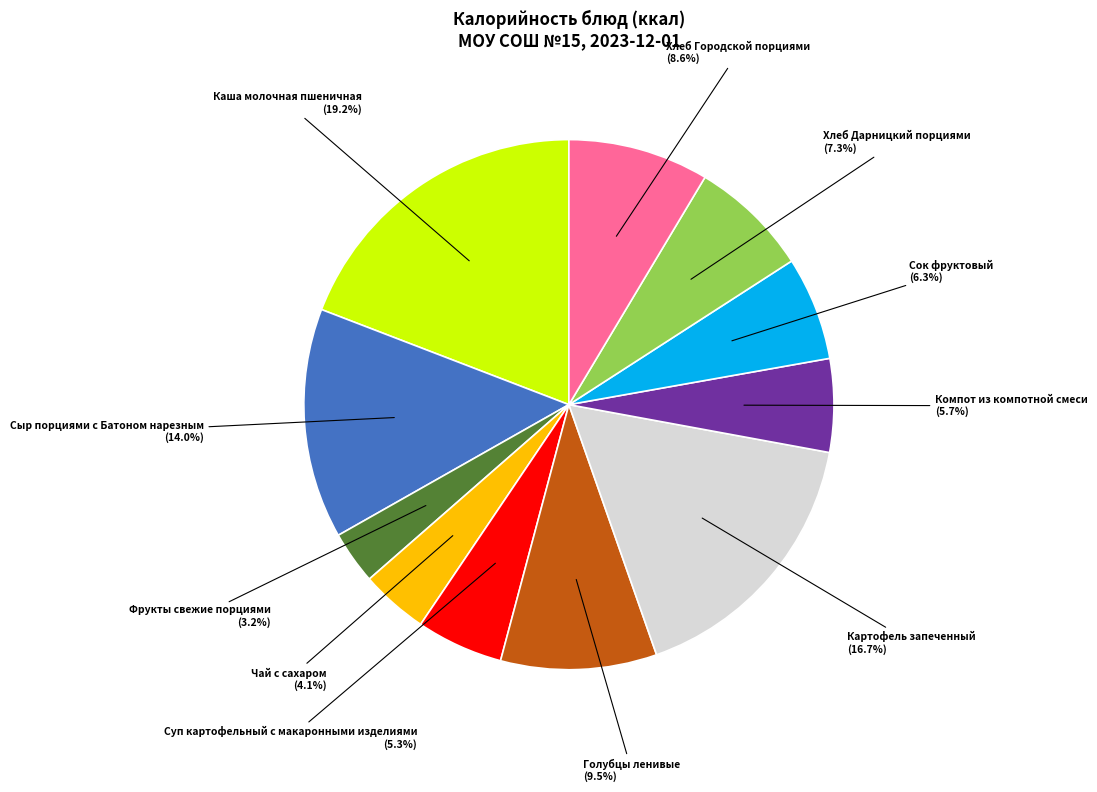

Approximately how many times larger is the value at Сыр порциями с Батоном нарезным compared to Хлеб Городской порциями?

1.6